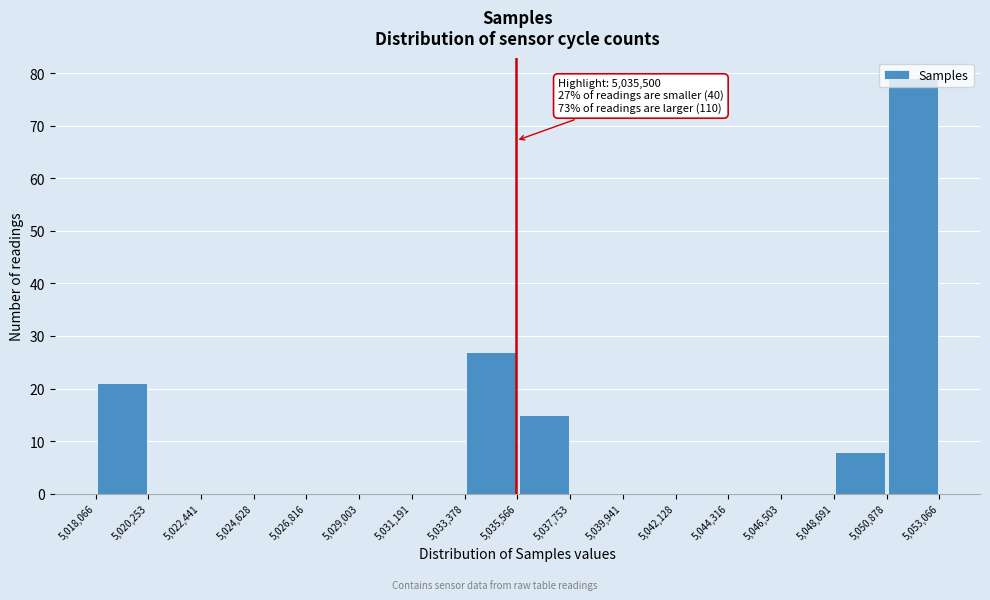

Which range on the x-axis has the tallest bar?

5,050,878 to 5,053,066